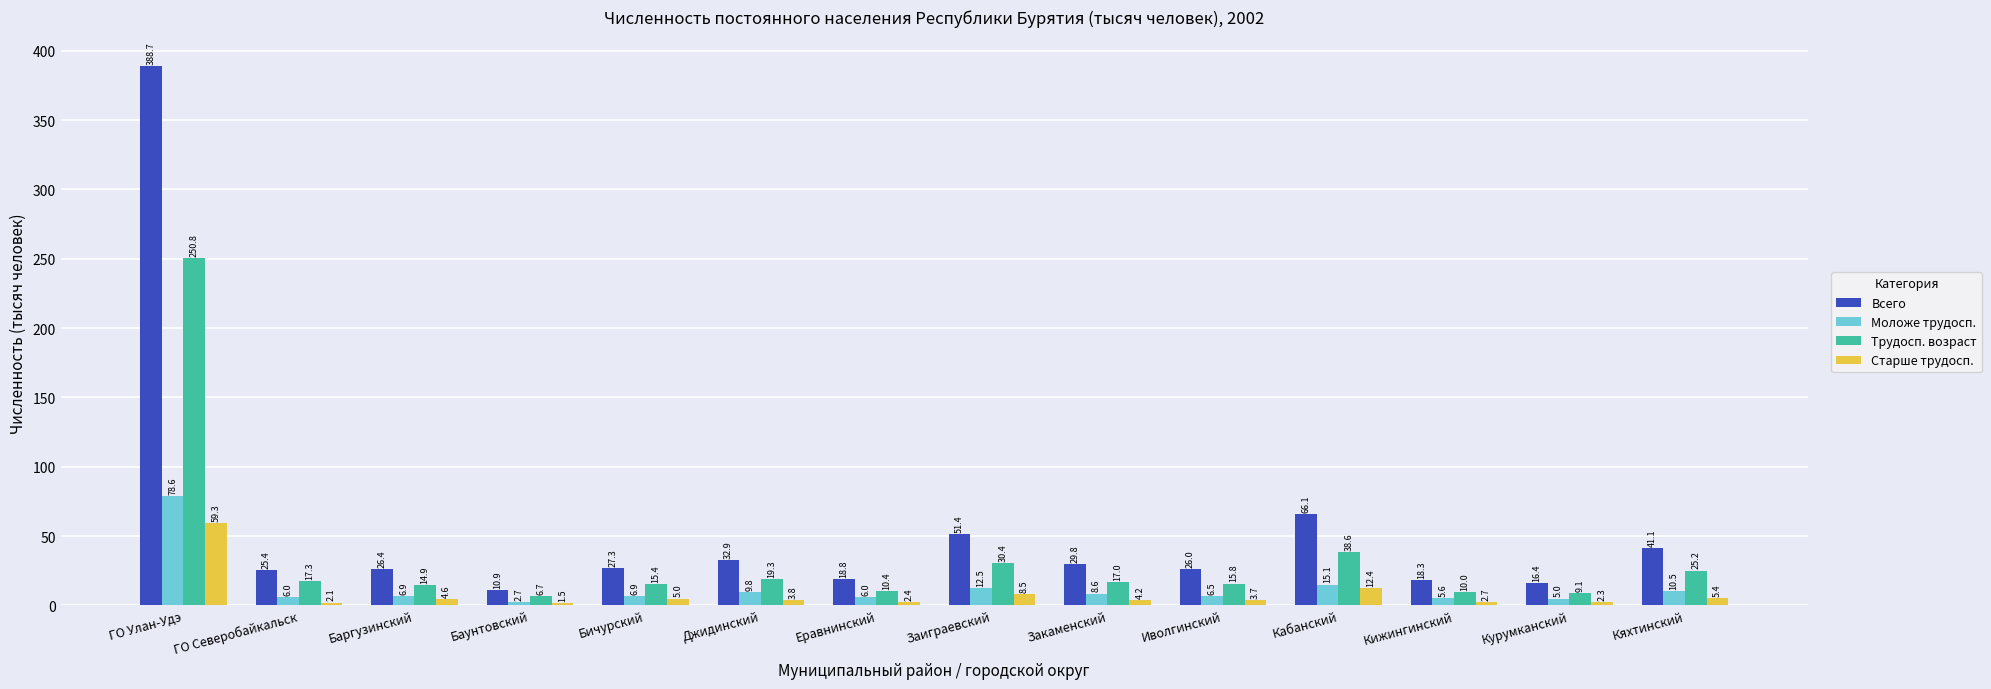

What is the approximate value of Трудосп. возраст at Заиграевский?

30.4